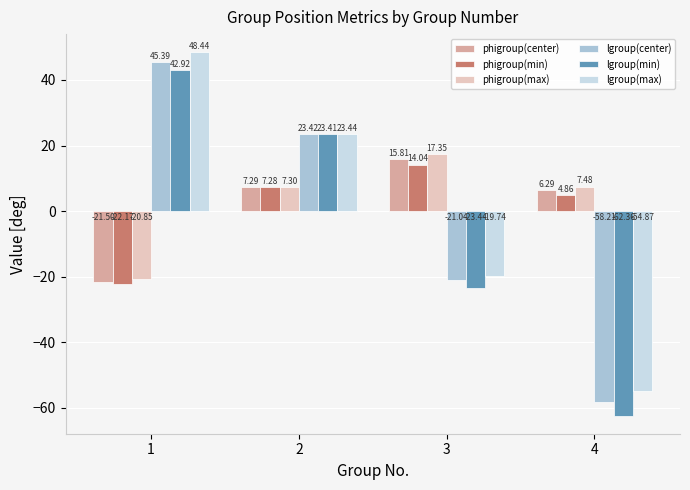

What is the difference between the highest and lowest values at 2?

16.2